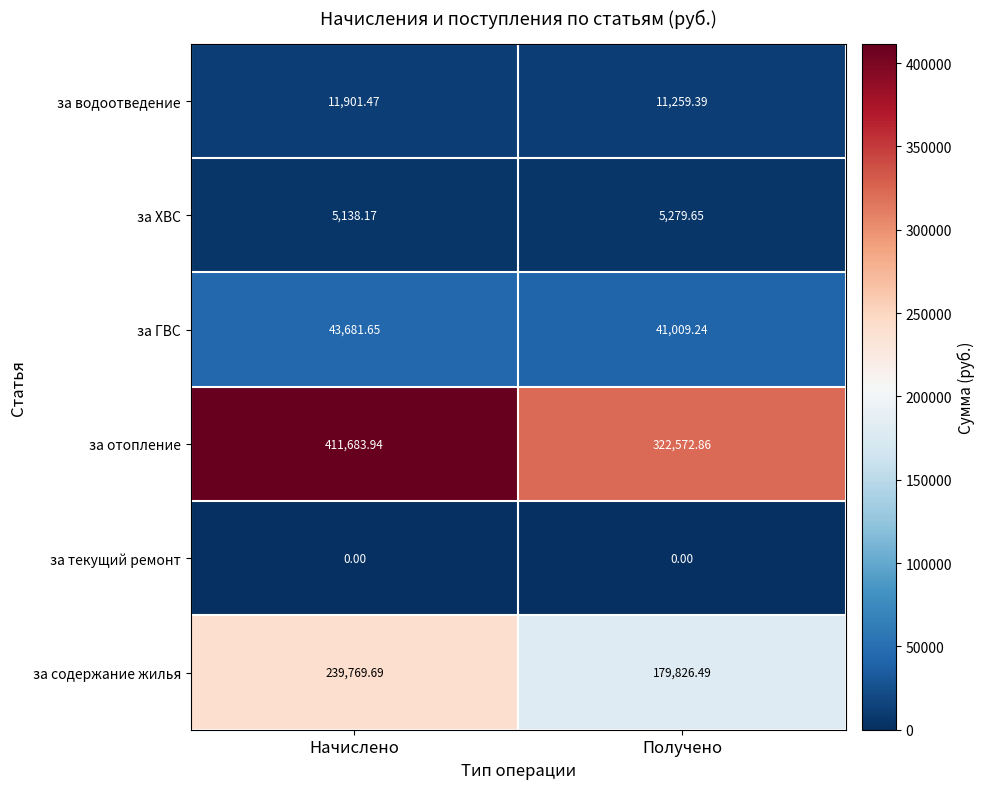

Which series has the largest total across all categories?

за отопление